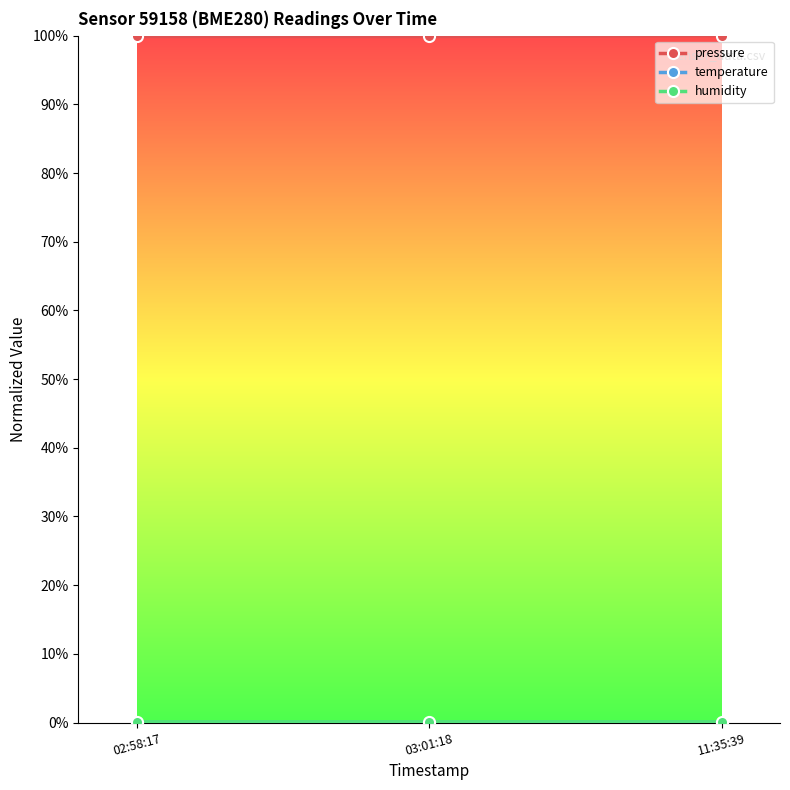

Does the chart have visible grid lines?

No